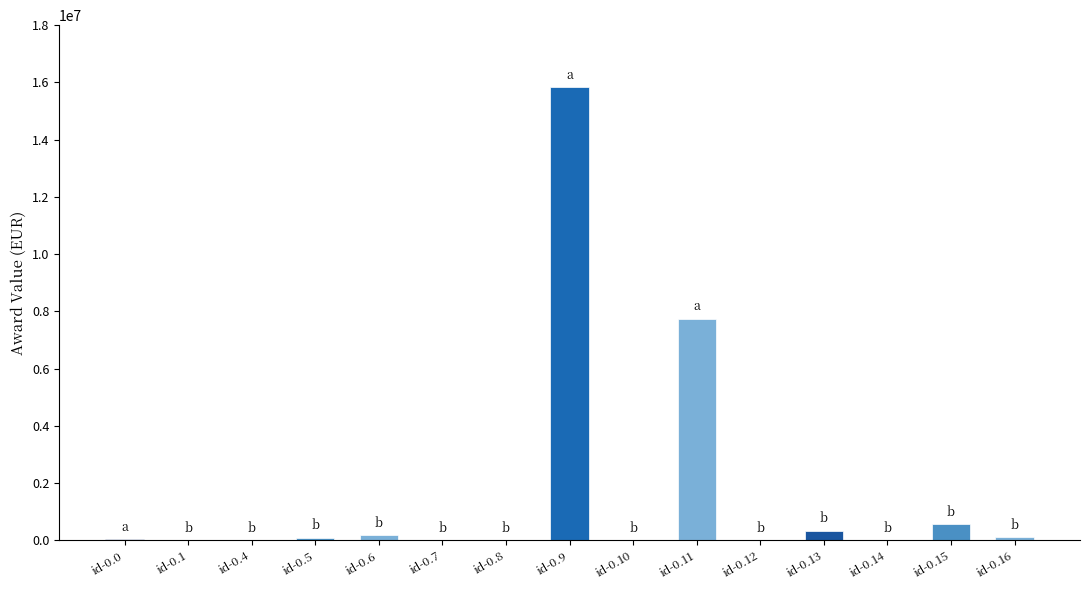

How many data points are above 59591?

8